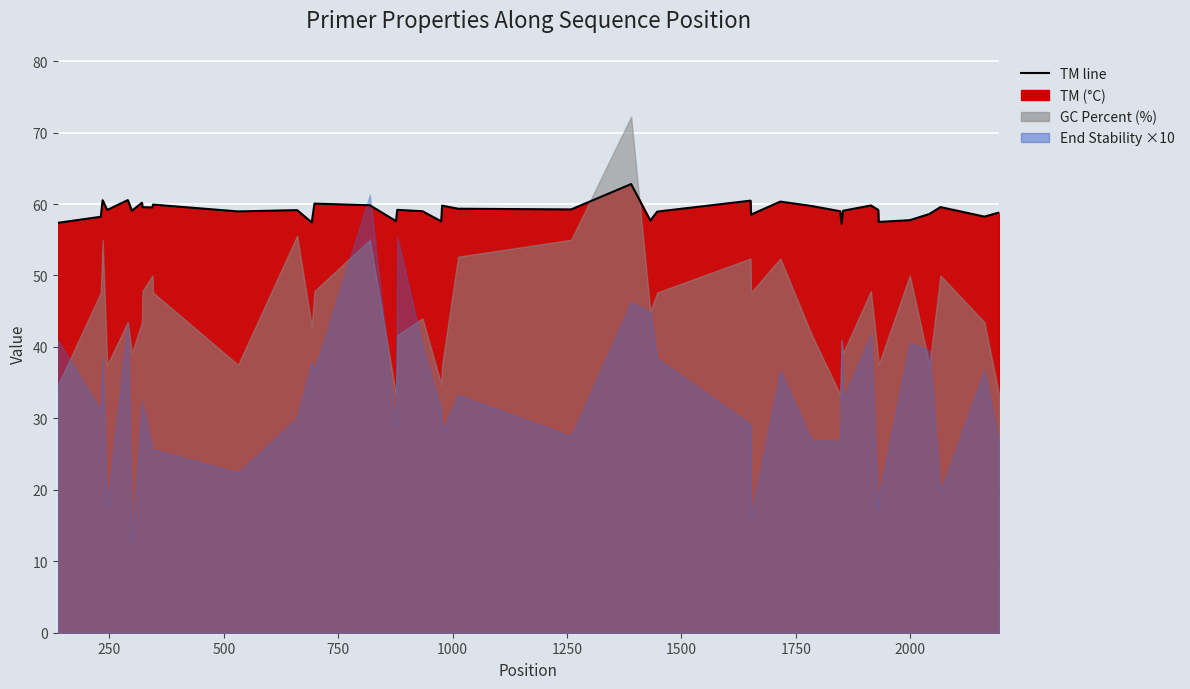

Reading left to right, what are all the values shown in this chart?

57.4	58.2	60.5	59.2	60.5	59.1	60.2	59.6	59.5	59.9	59.0	59.1	57.4	60.1	59.8	57.6	59.2	59.0	57.6	59.8	59.3	59.2	62.8	57.7	58.9	60.5	58.5	60.3	59.7	59.0	57.2	59.1	59.8	59.2	57.5	57.7	58.6	59.6	58.2	58.8